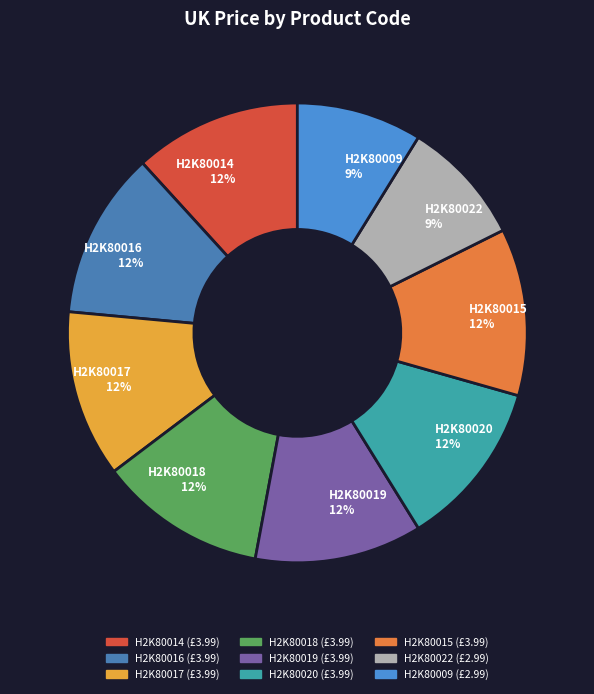

Is the sum of H2K80016 and H2K80009 greater than half?

No